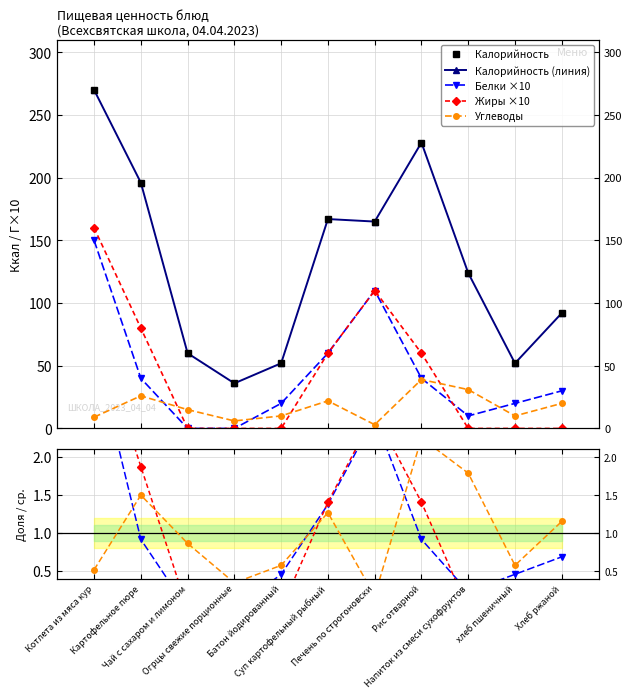

The value of Калорийность at Суп картофельный рыбный is 41. True or false?

False